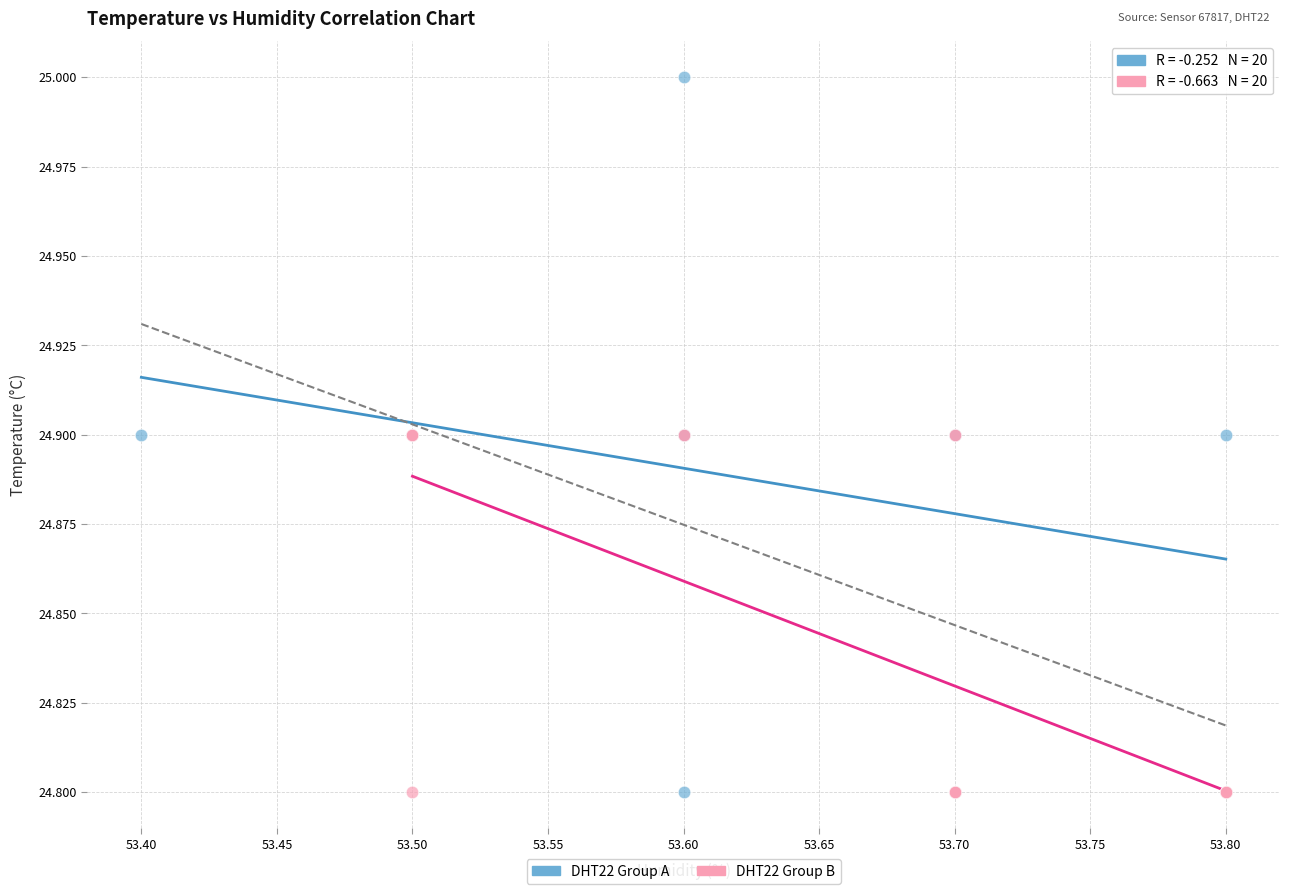

Which series has the widest spread of Y values?

DHT22 Group A